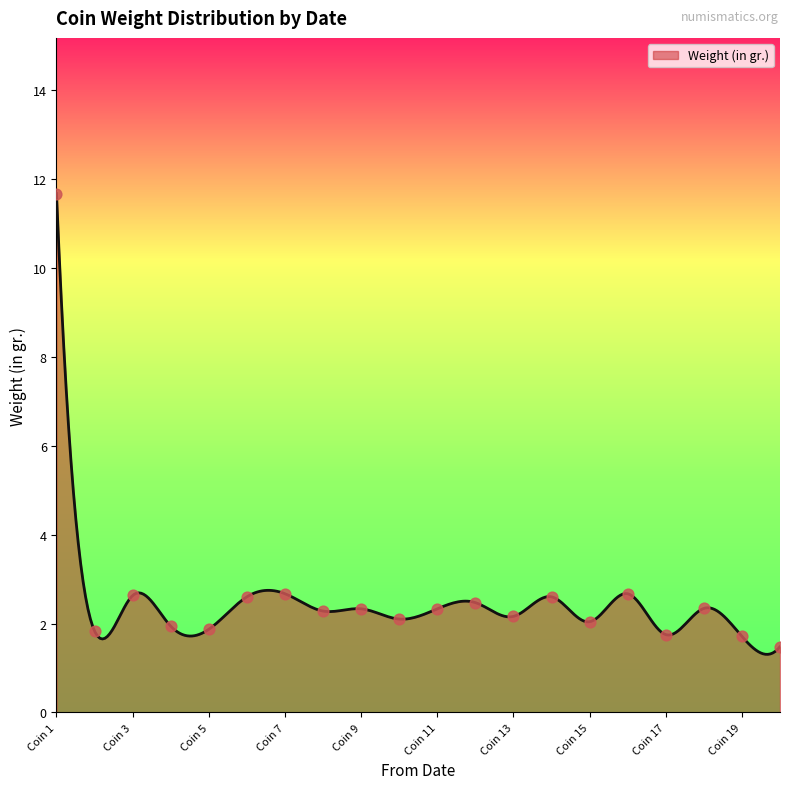

Between -104 and -104, which is larger?

-104